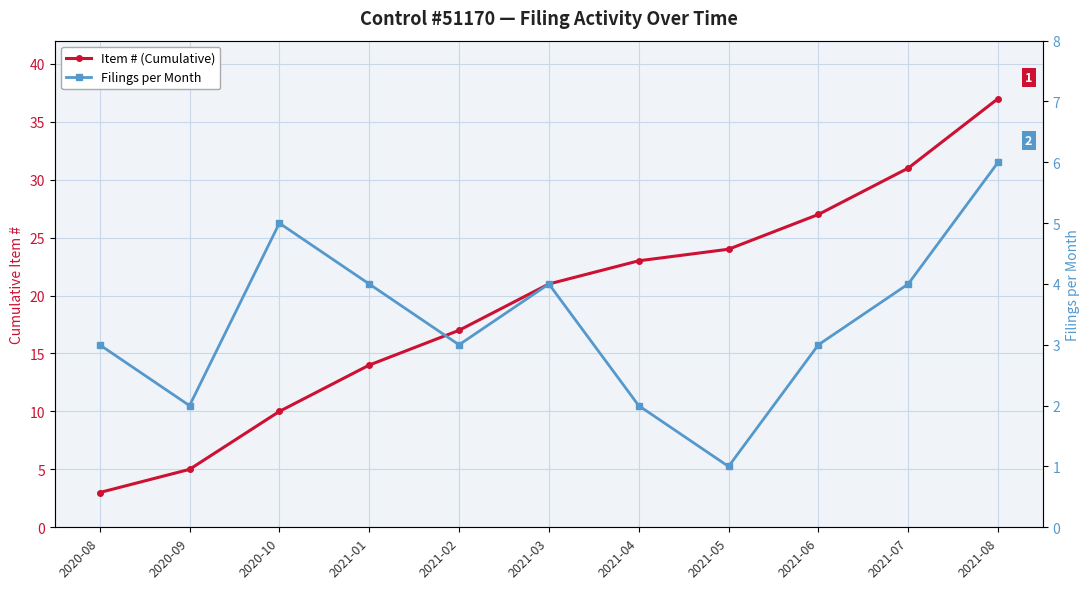

What is the label of the 6th point from the right?

2021-03